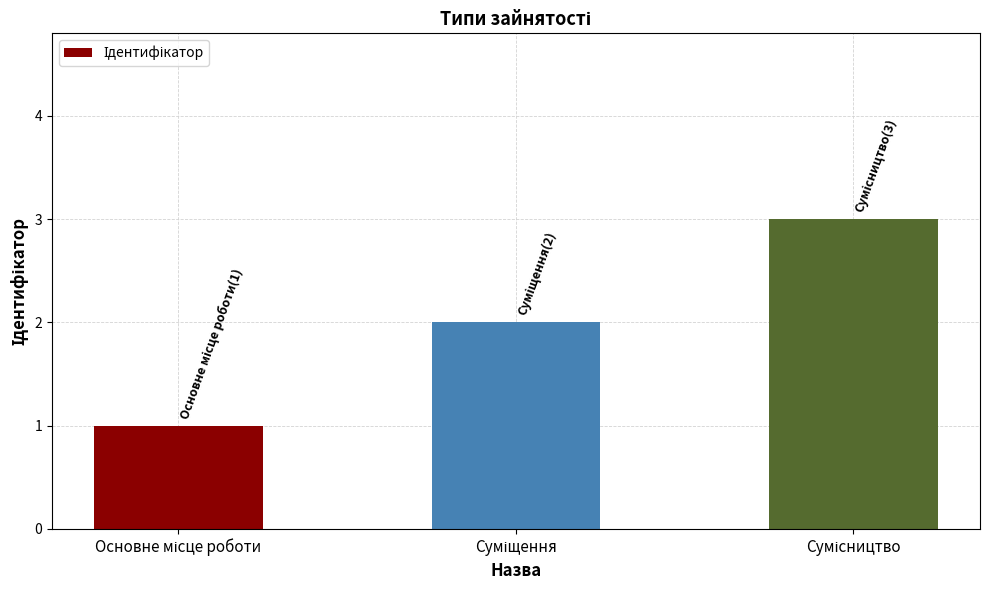

What is the greatest value displayed?

3